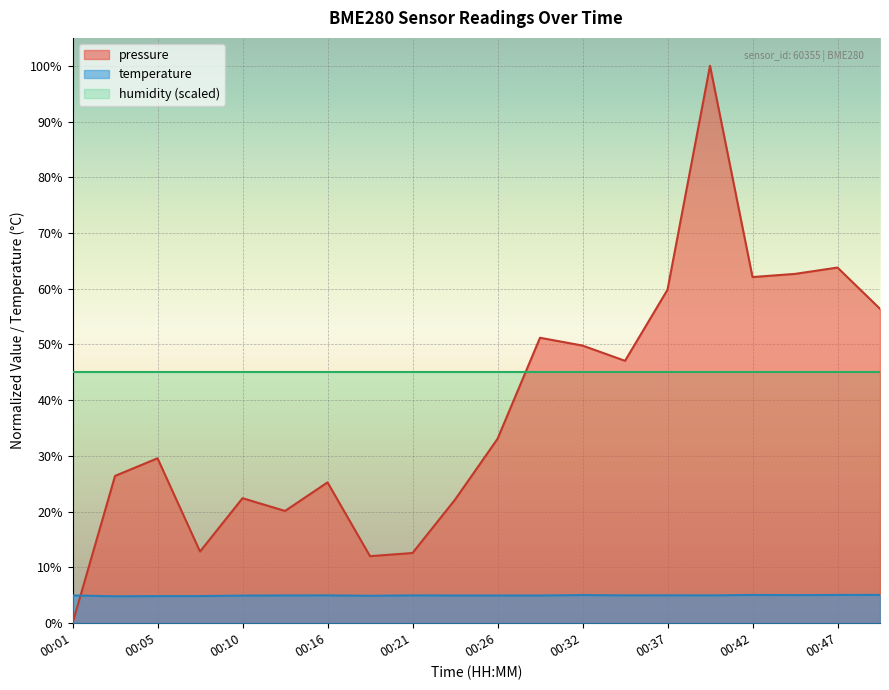

What is the difference between the maximum and second lowest values in the pressure series?

88.0